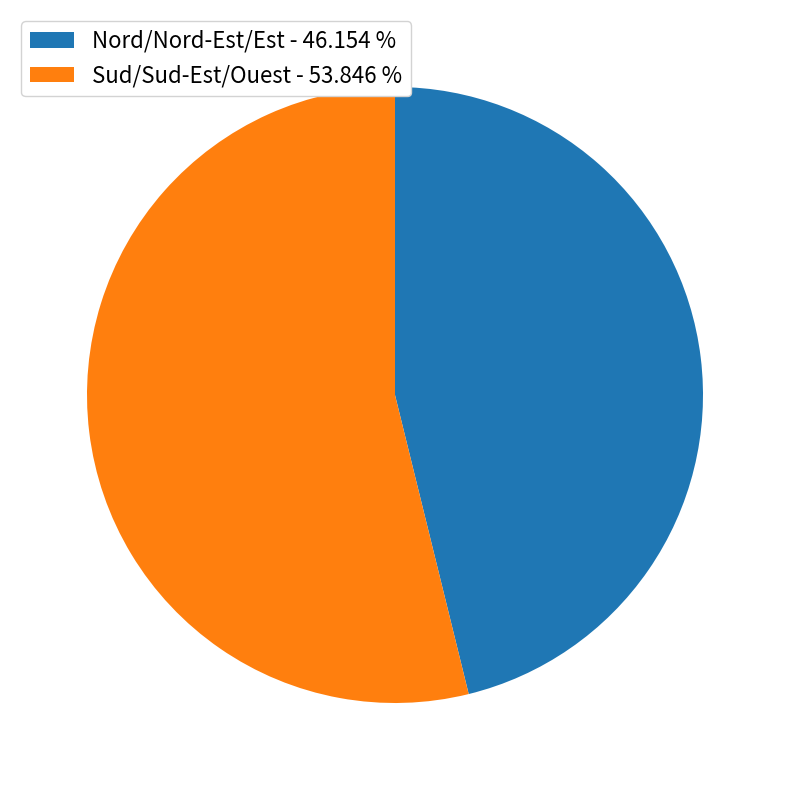

Count the number of slices in the pie.

2